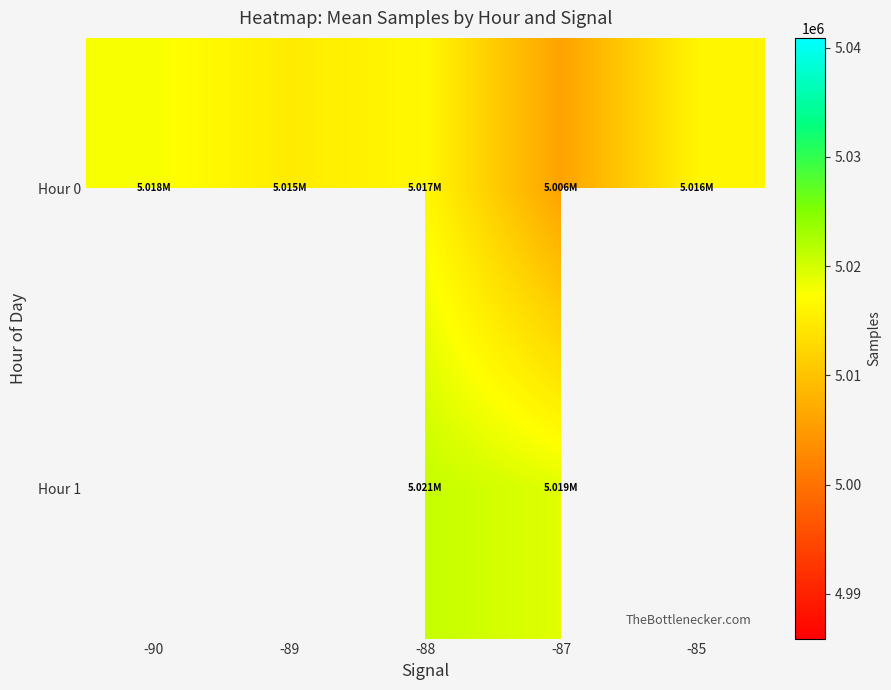

Which series has the widest spread of values?

Hour 0